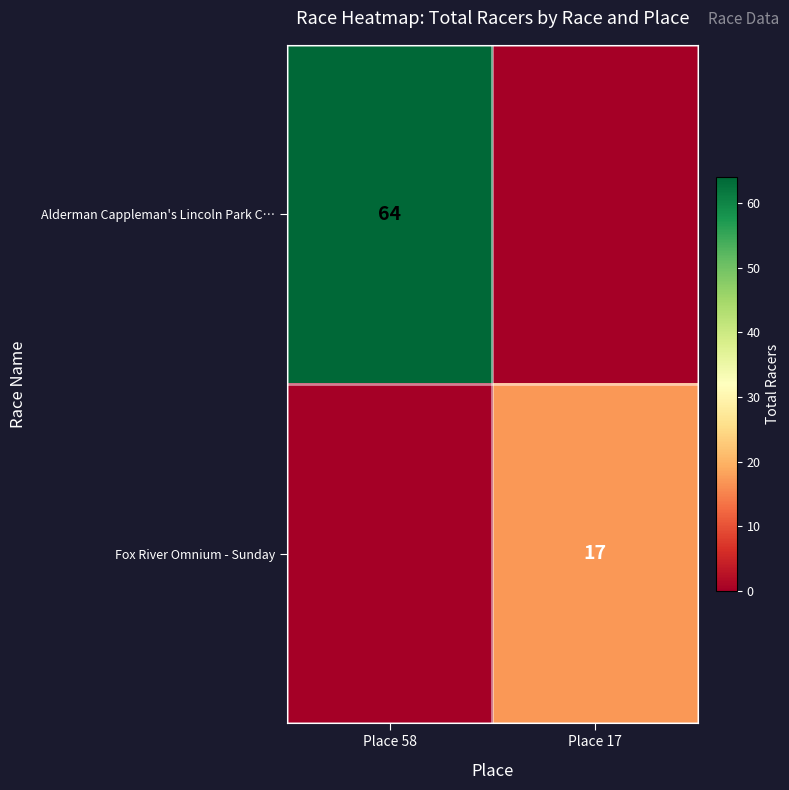

Is the value of Alderman Cappleman's Lincoln Park C… at Place 58 greater than the value of Fox River Omnium - Sunday at Place 17?

Yes